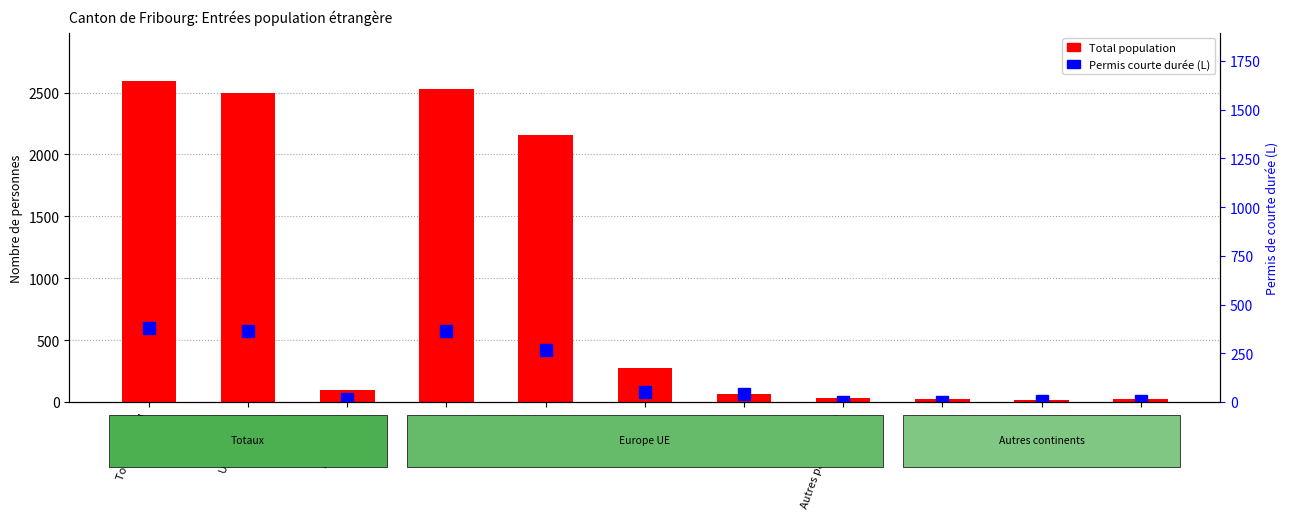

Is it true that Permis courte durée (L) equals 129 at Europe?

False